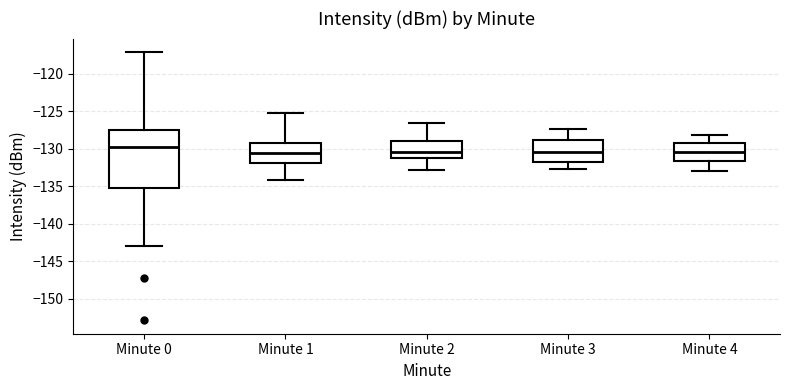

Comparing the boxes themselves (not the whiskers), which one is the tallest?

Minute 0